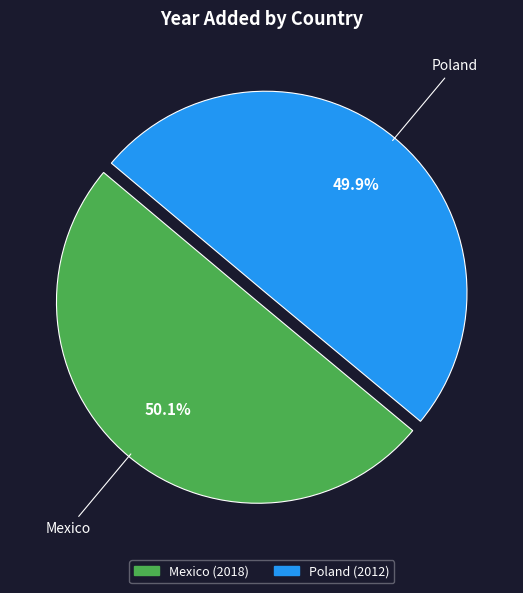

To the nearest percent, what is the combined percentage of Mexico and Poland?

100%